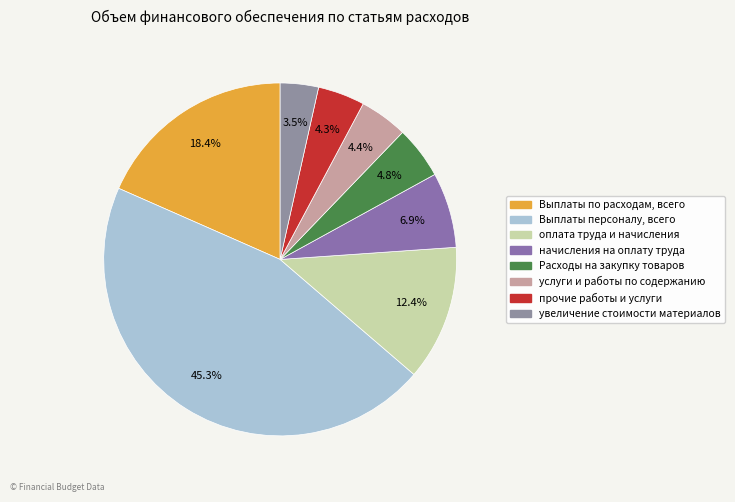

Rank the categories by value from highest to lowest.

Выплаты персоналу, всего, Выплаты по расходам, всего, оплата труда и начисления, начисления на оплату труда, Расходы на закупку товаров, услуги и работы по содержанию, прочие работы и услуги, увеличение стоимости материалов